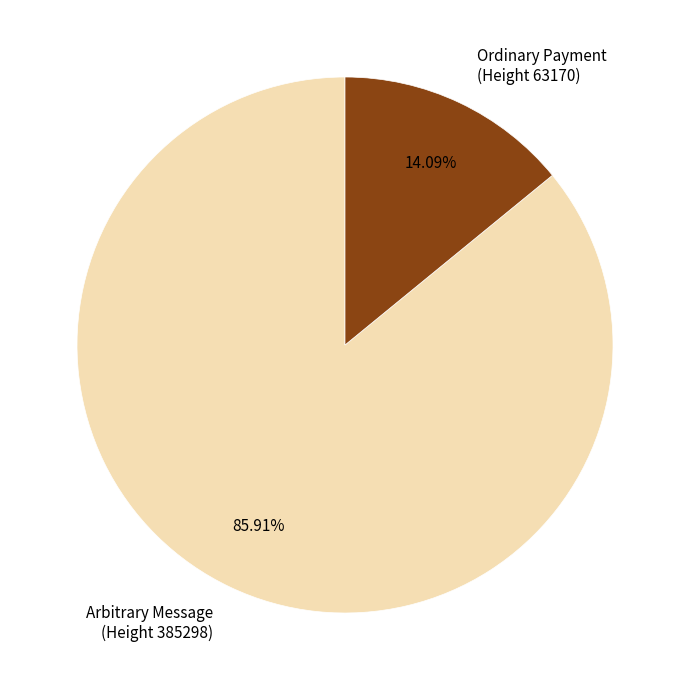

Is the sum of Arbitrary Message (Height 385298) and Ordinary Payment (Height 63170) greater than half?

Yes